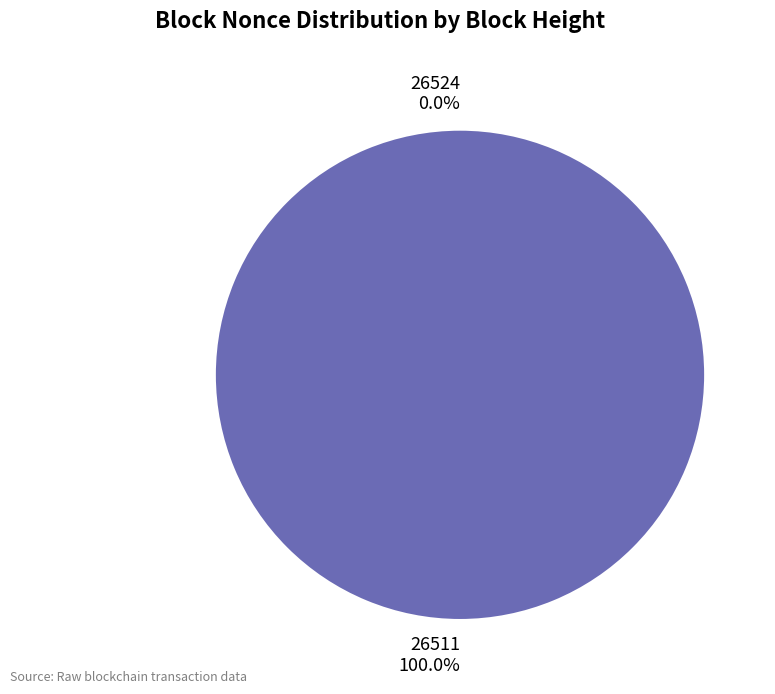

To the nearest percent, what is the average slice percentage?

50%